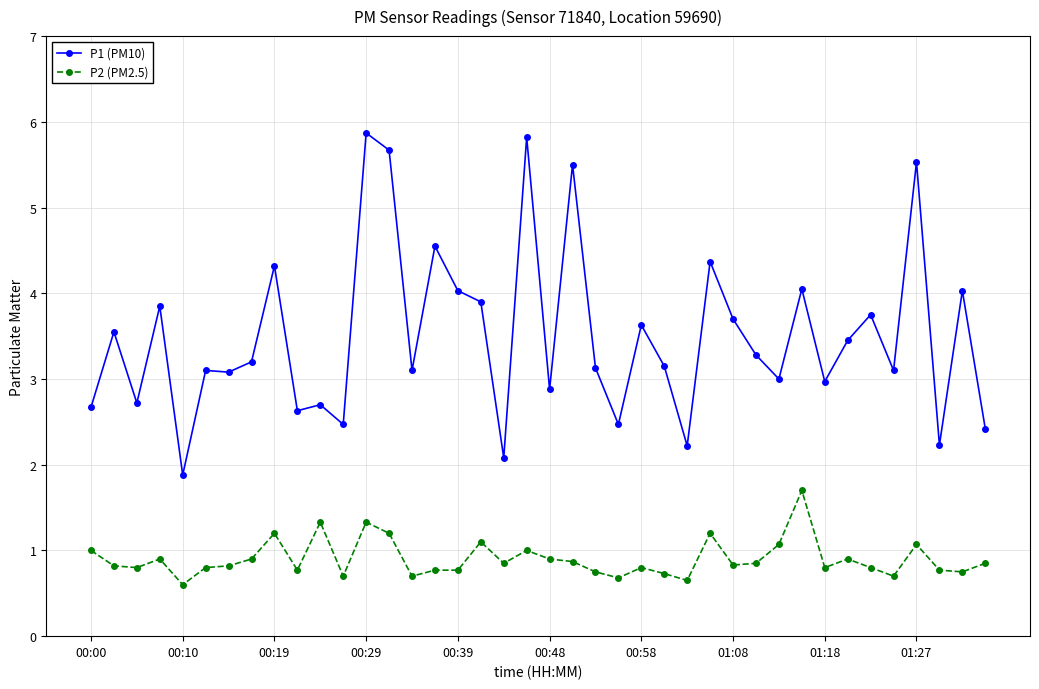

Which series has the largest range (max minus min)?

P1 (PM10)